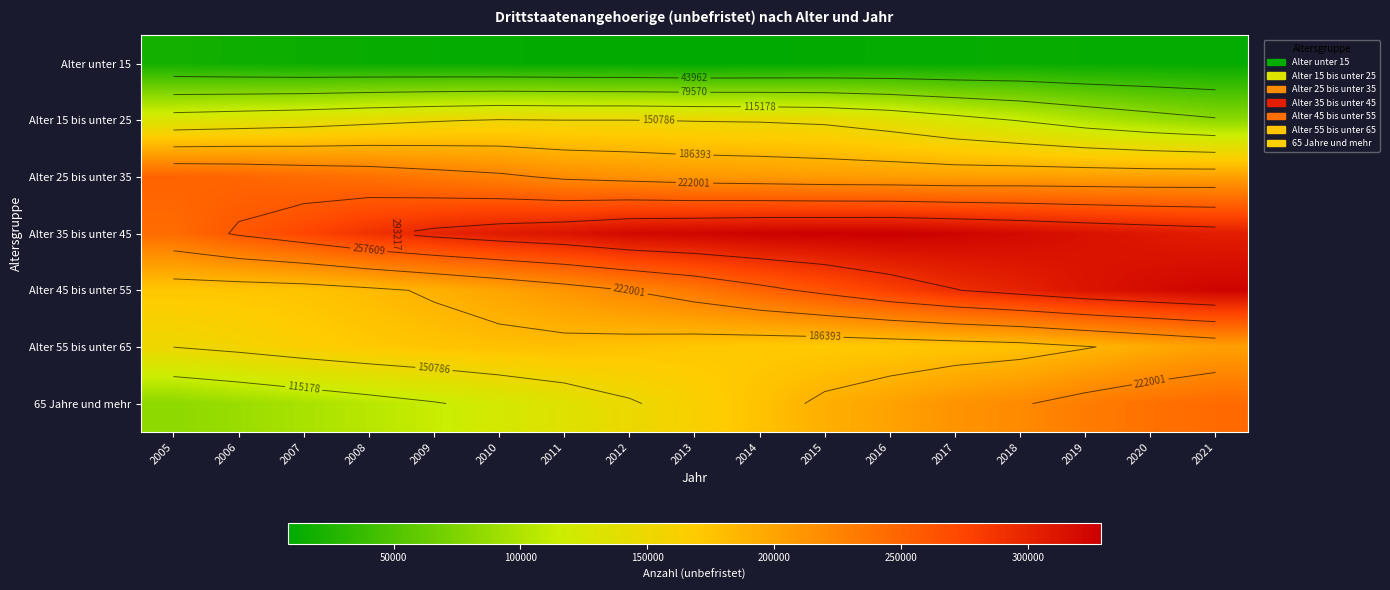

At which category does the chart reach its minimum across all series?

2013